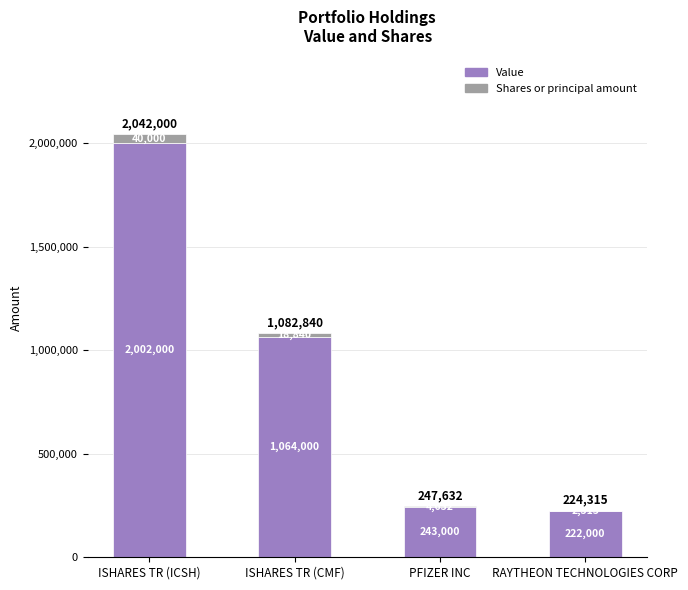

Read the Value value at ISHARES TR (CMF).

1064000